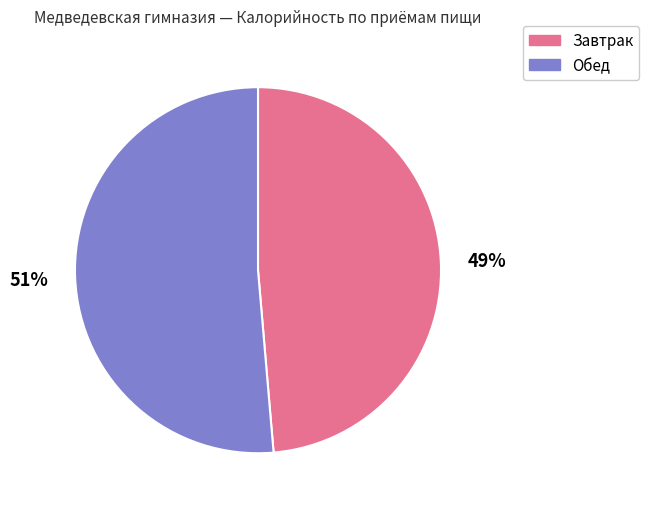

Does any single category account for the majority?

Yes